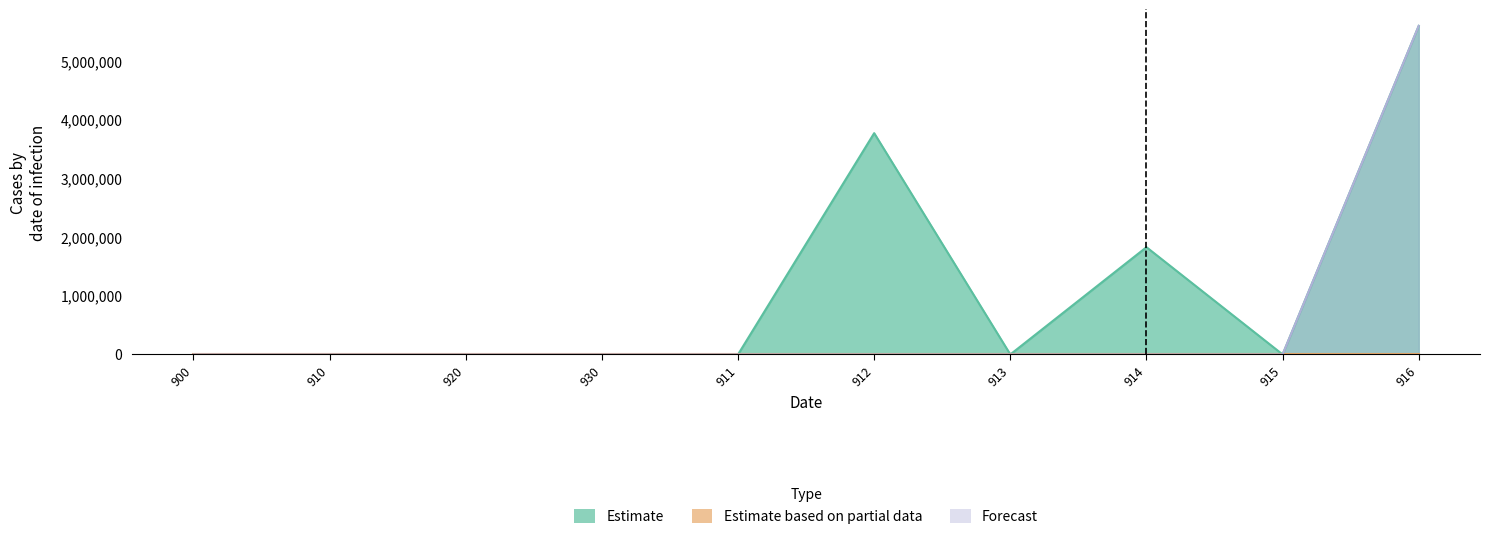

Rank the series by their average value, from highest to lowest.

Estimate, Forecast